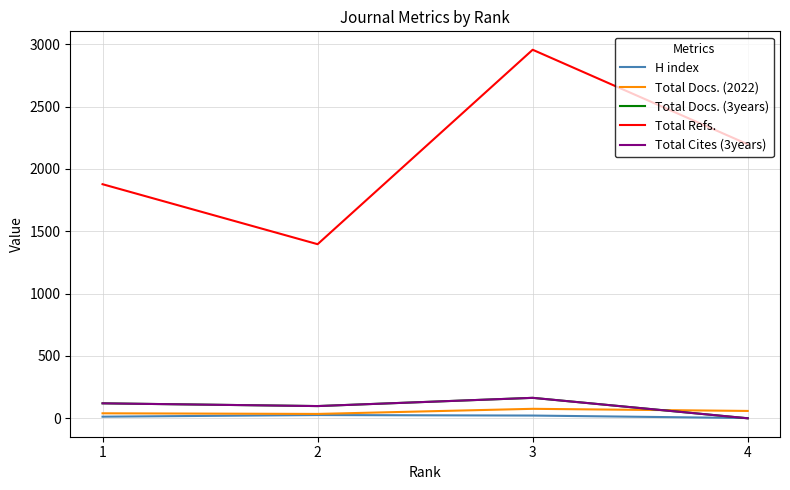

Does the chart display data point markers on the line(s)?

No